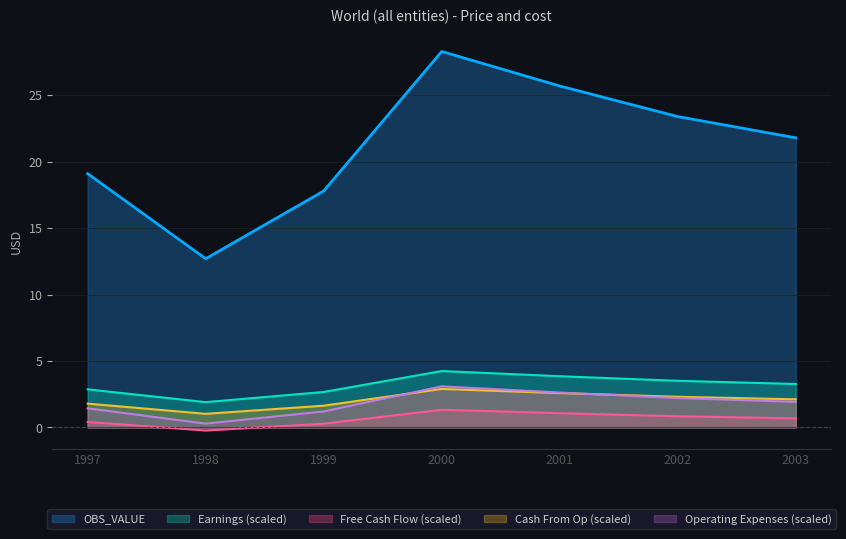

Which has a higher value, 2000 or 1998?

2000